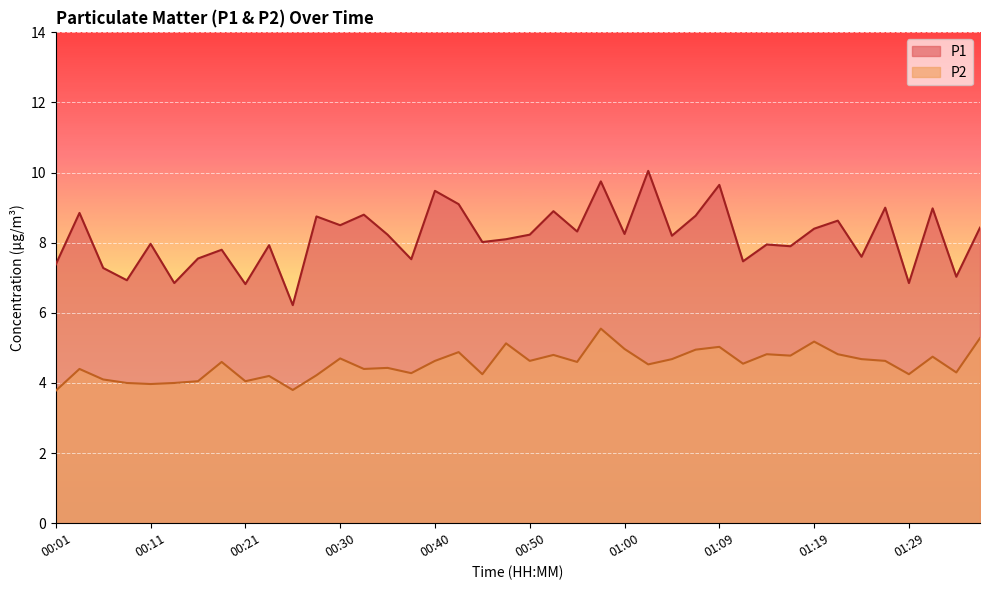

Which category has the lowest value across all series?

00:01